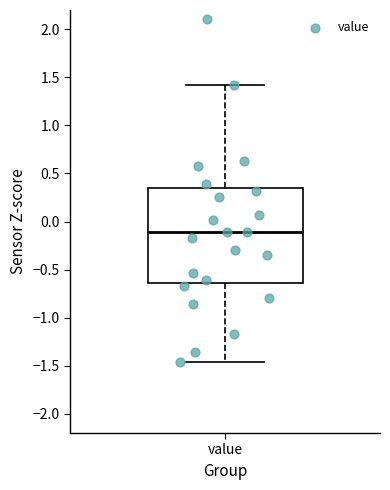

Where is the lower edge of the box for value on the y-axis? The values are not printed on the chart, so give them approximately, as read against the axis.

-0.65